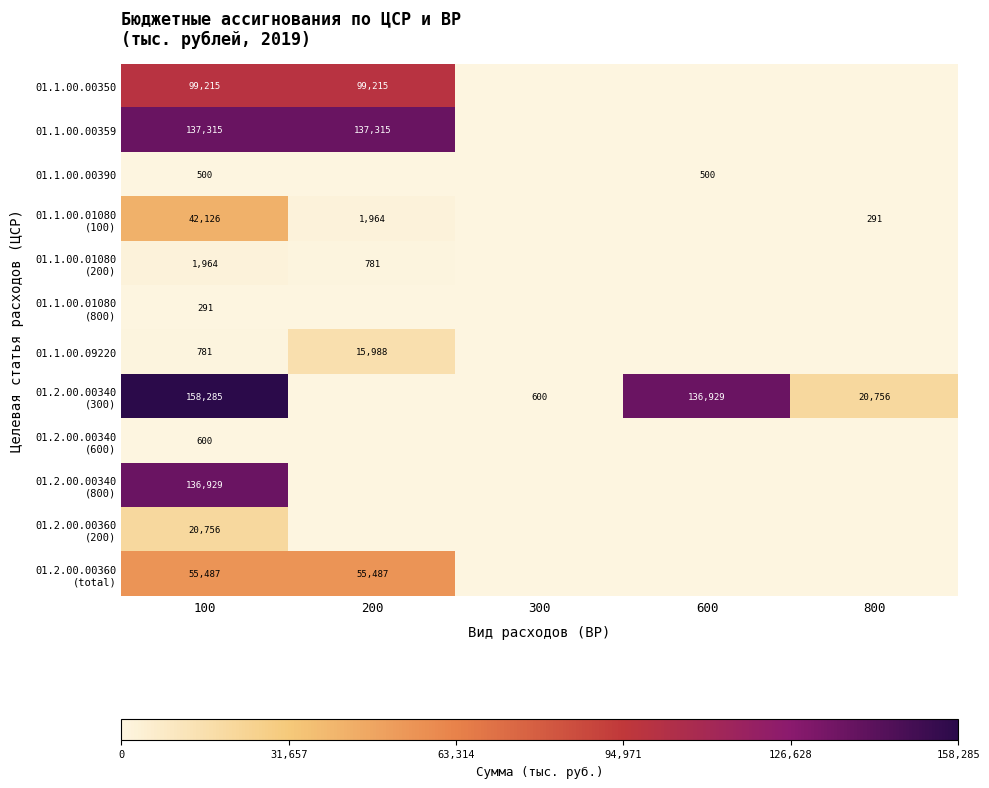

The 01.1.00.00390 series shows 500 at 600. True or false?

True